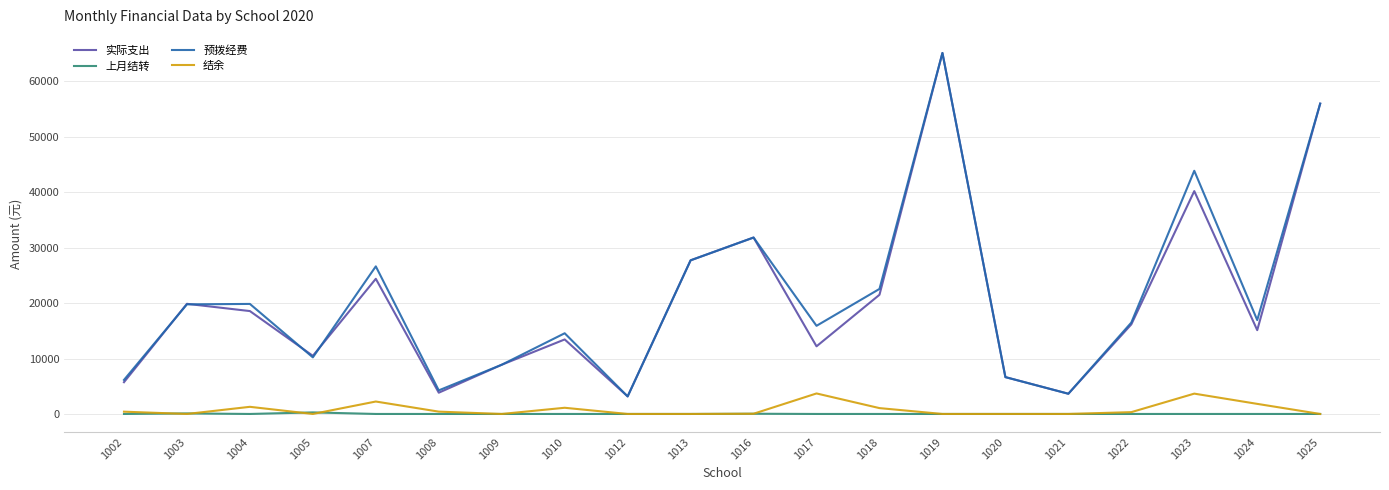

What is the difference between the highest and lowest values at 1005?

10488